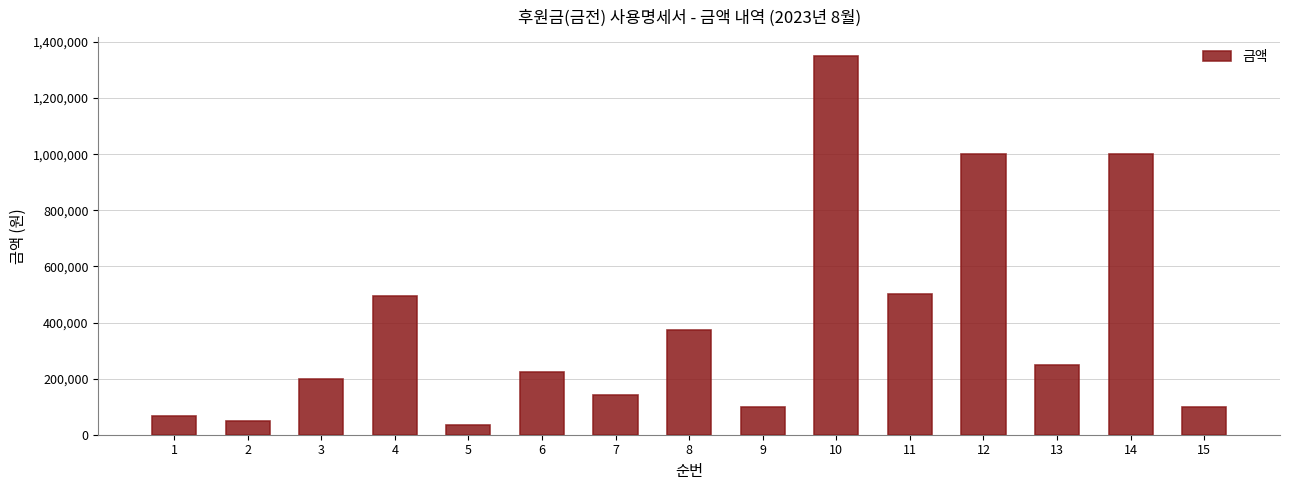

What is the ratio of the value at 10 to the value at 8?

3.6